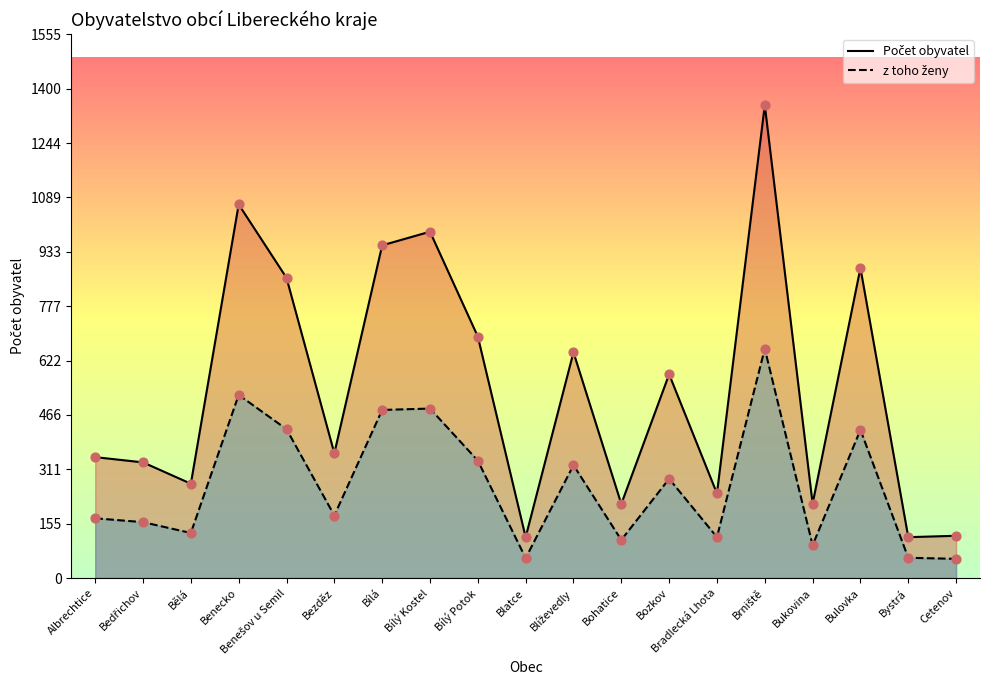

Which series contains the lowest Y value?

z toho ženy